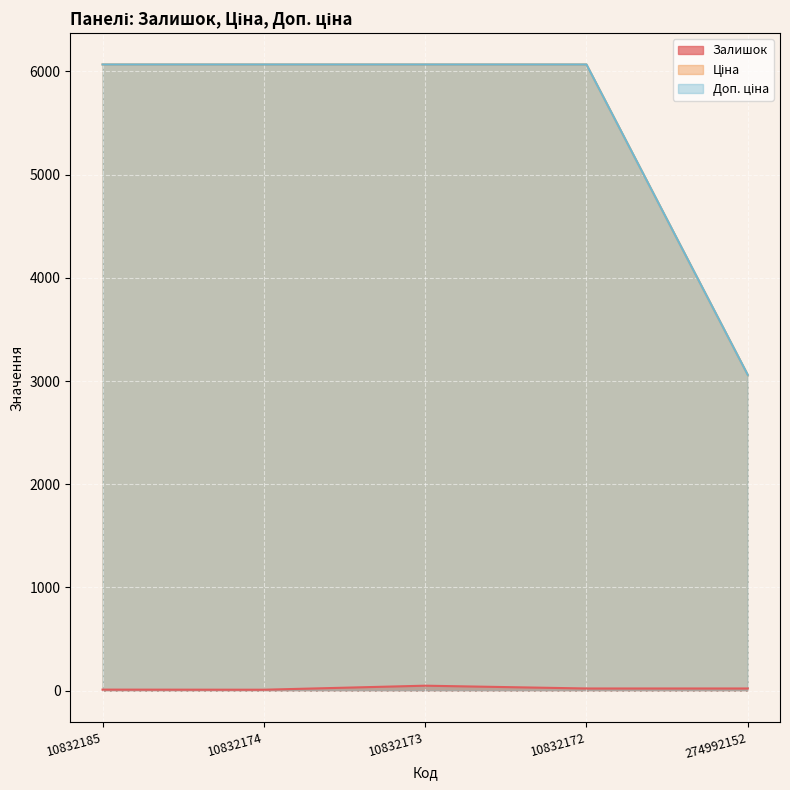

The value of Залишок at 10832174 is 9.0. True or false?

True